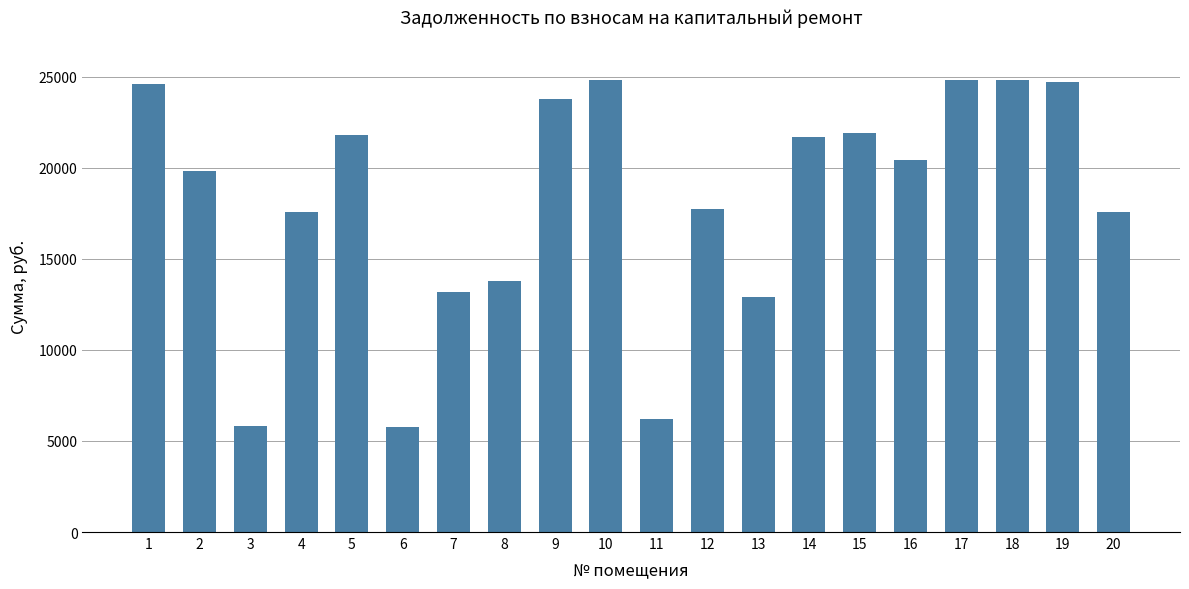

Where is the data nearest to the value 15300?

8